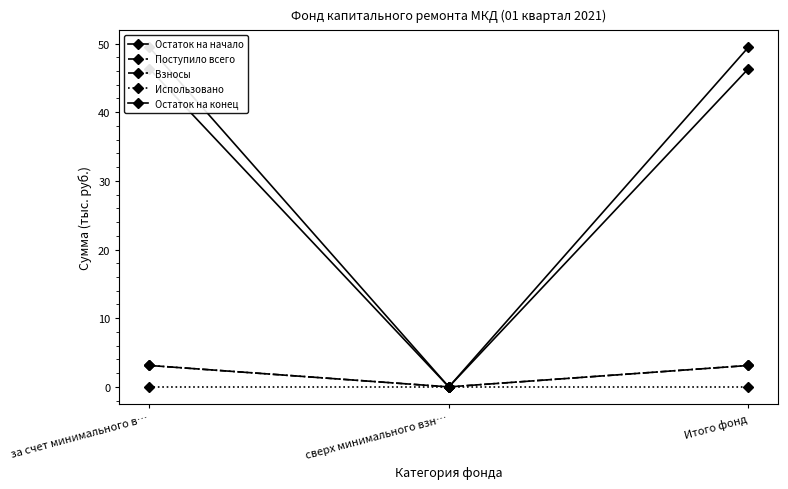

At which category does the chart reach its peak across all series?

за счет минимального в…